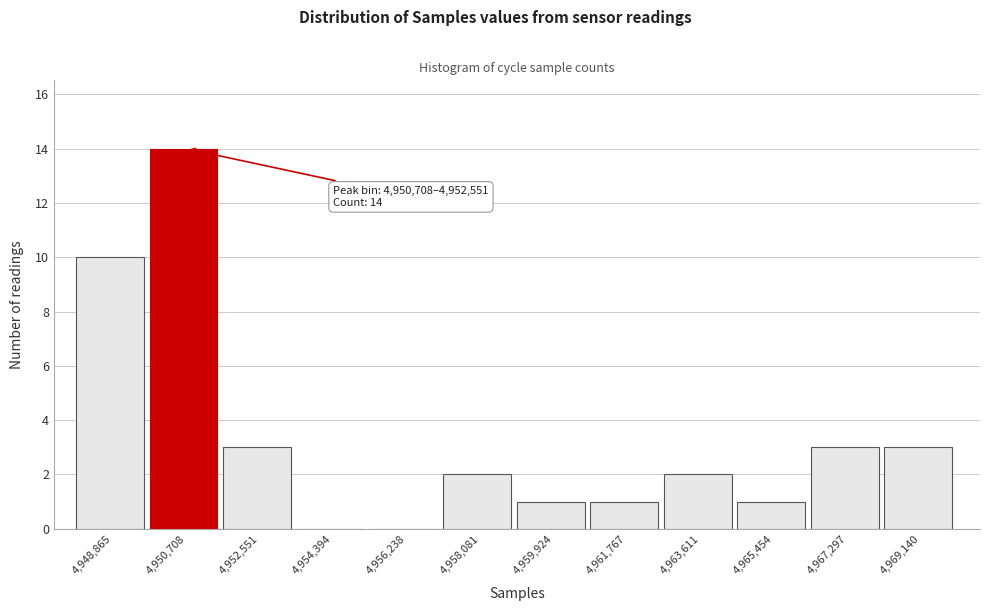

Reading left to right, transcribe all the data shown in this chart.

4,948,865=10	4,950,708=14	4,952,551=3	4,954,394=0	4,956,238=0	4,958,081=2	4,959,924=1	4,961,767=1	4,963,611=2	4,965,454=1	4,967,297=3	4,969,140=3